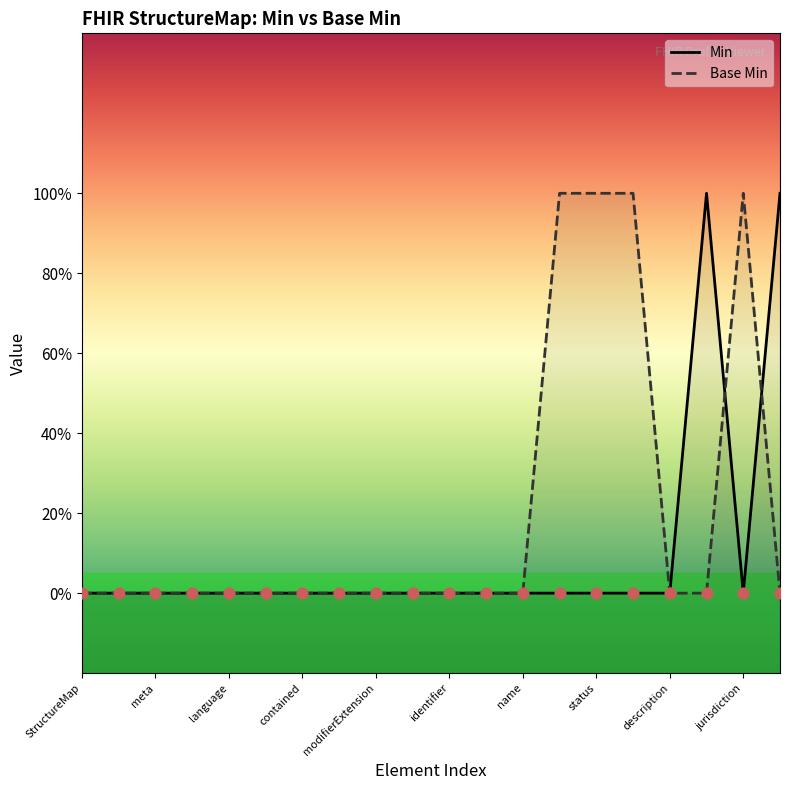

At which category is the sum across all series the highest?

13